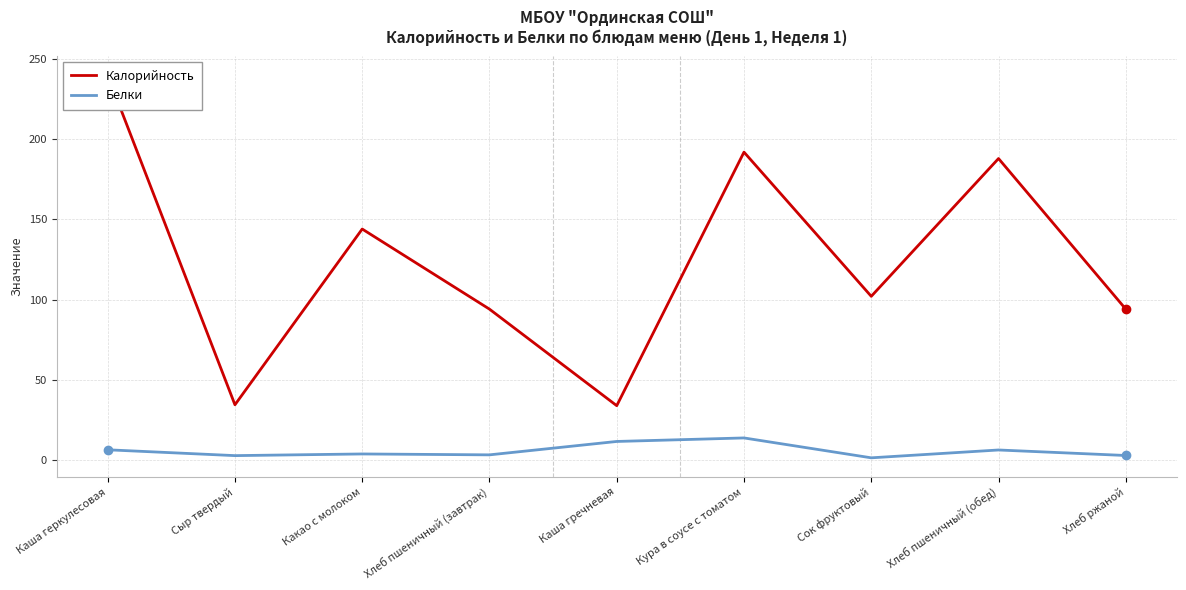

At which category is the sum across all series the highest?

Каша геркулесовая